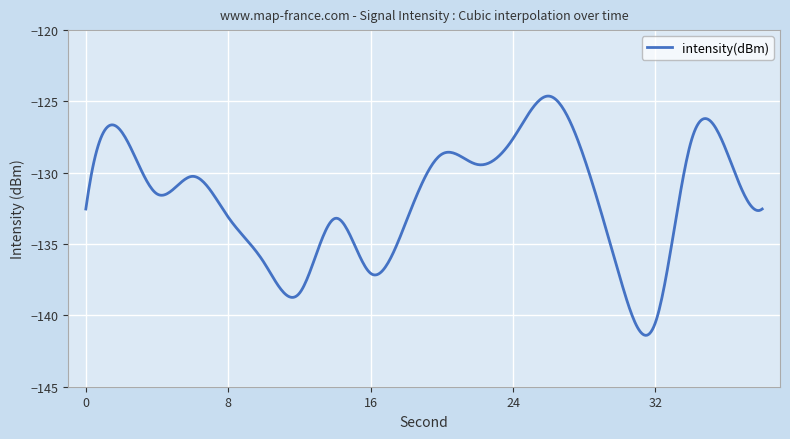

What is the minimum value shown in the chart?

-141.4